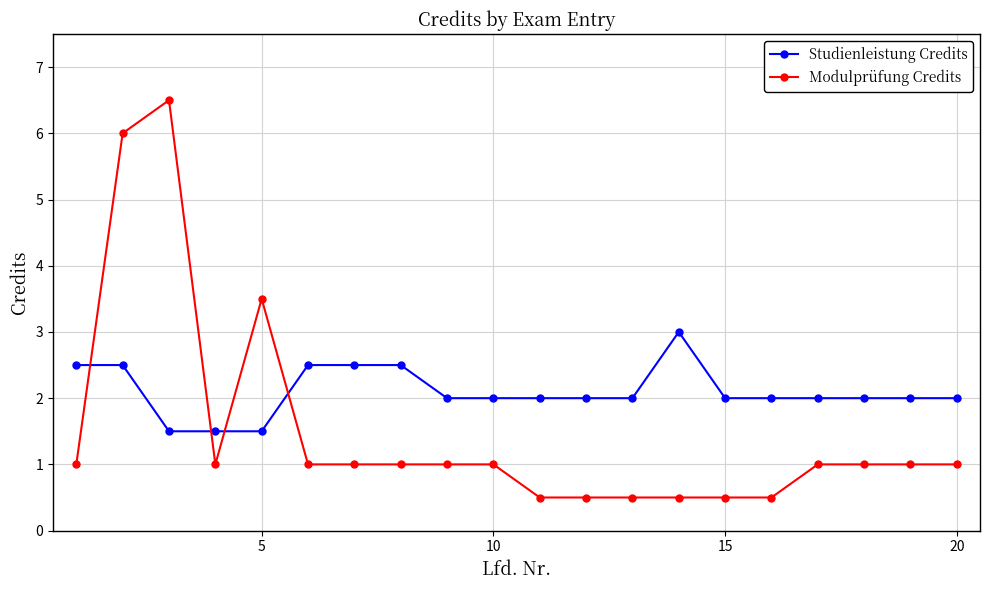

List the series in order of their overall mean, highest first.

Studienleistung Credits, Modulprüfung Credits